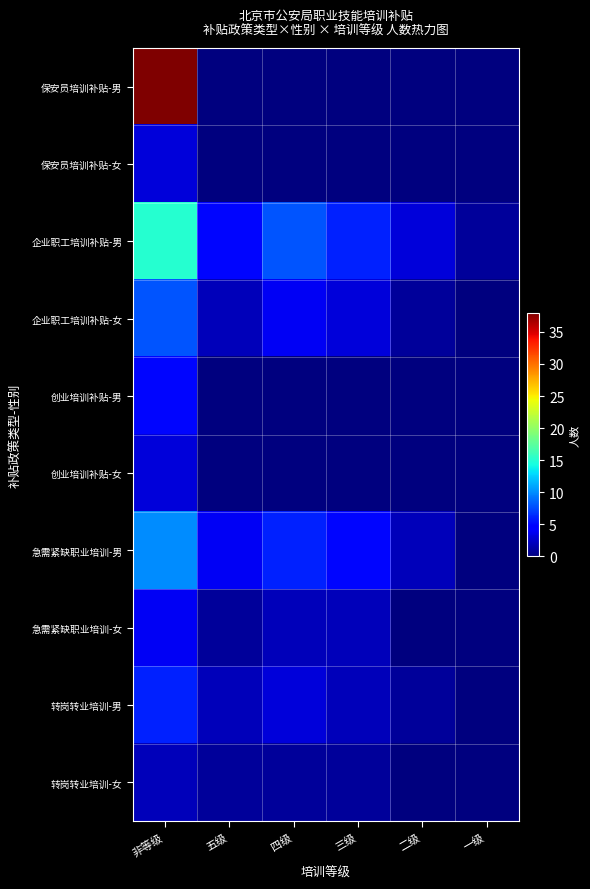

Which label corresponds to the smallest value in the chart?

五级